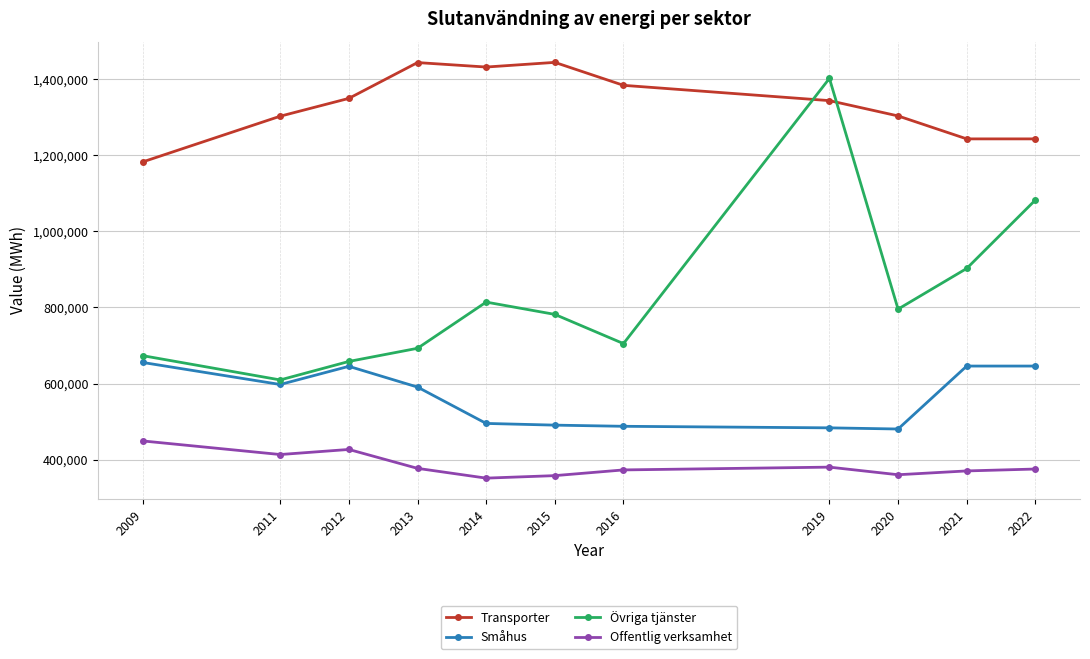

Which series has the widest spread of values?

Övriga tjänster